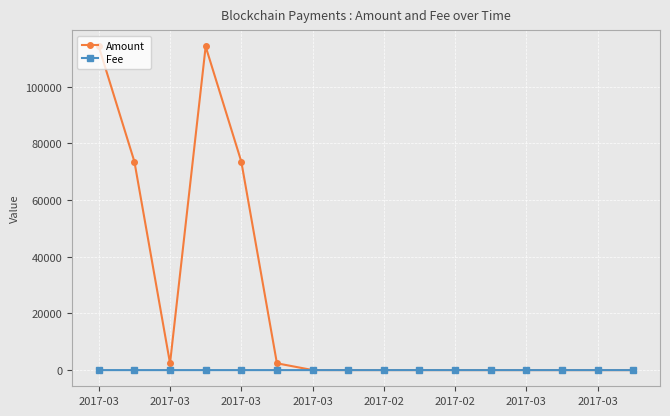

Which series has the largest total across all categories?

Amount